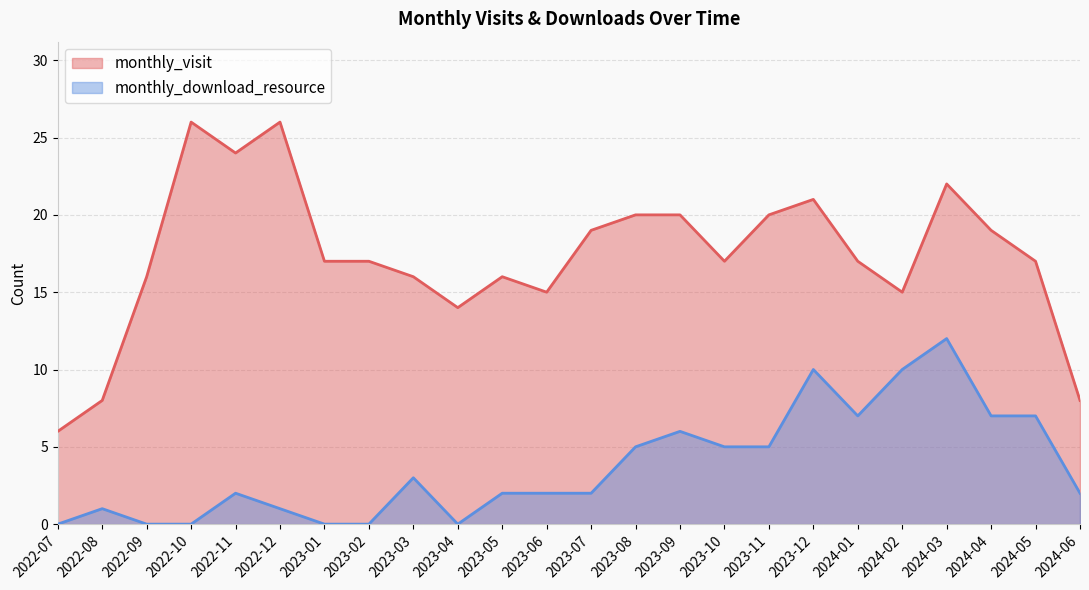

Which series changed the most between 2023-12 and 2024-02?

monthly_visit